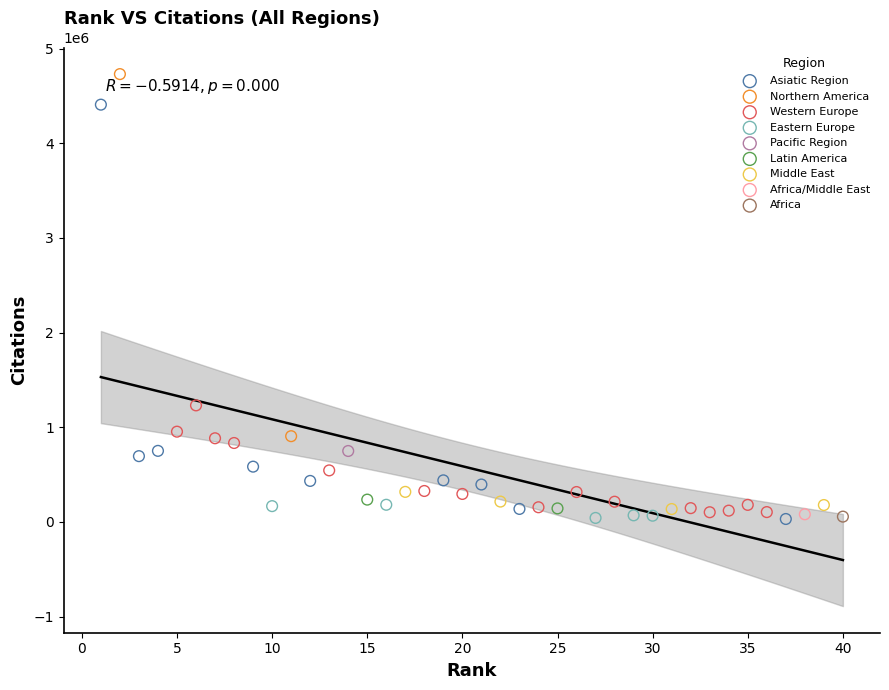

What are all the series names shown in the legend?

Asiatic Region, Northern America, Western Europe, Eastern Europe, Pacific Region, Latin America, Middle East, Africa/Middle East, Africa